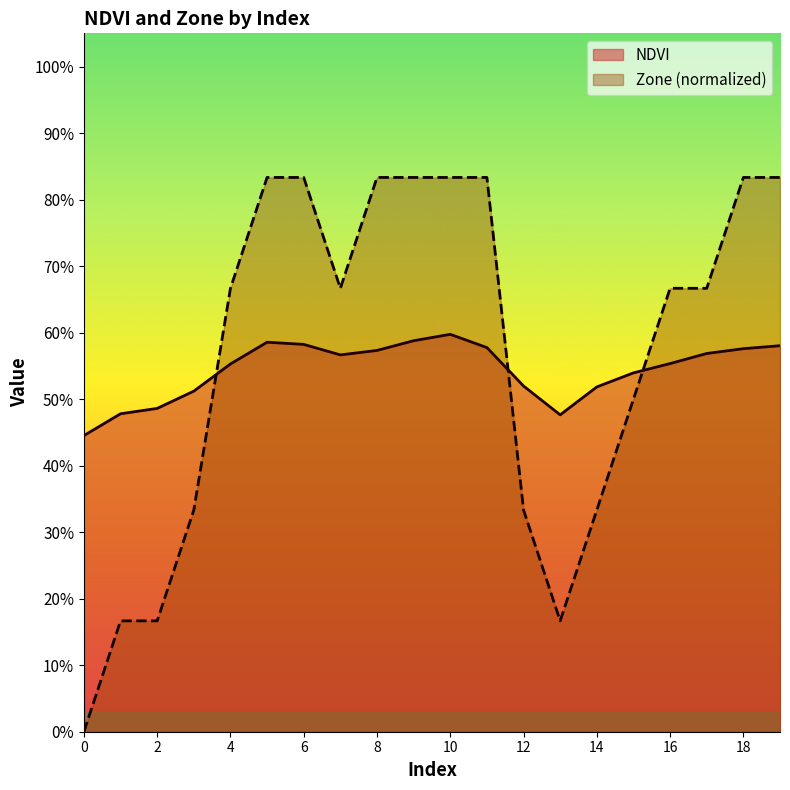

At which category is the sum across all series the highest?

10